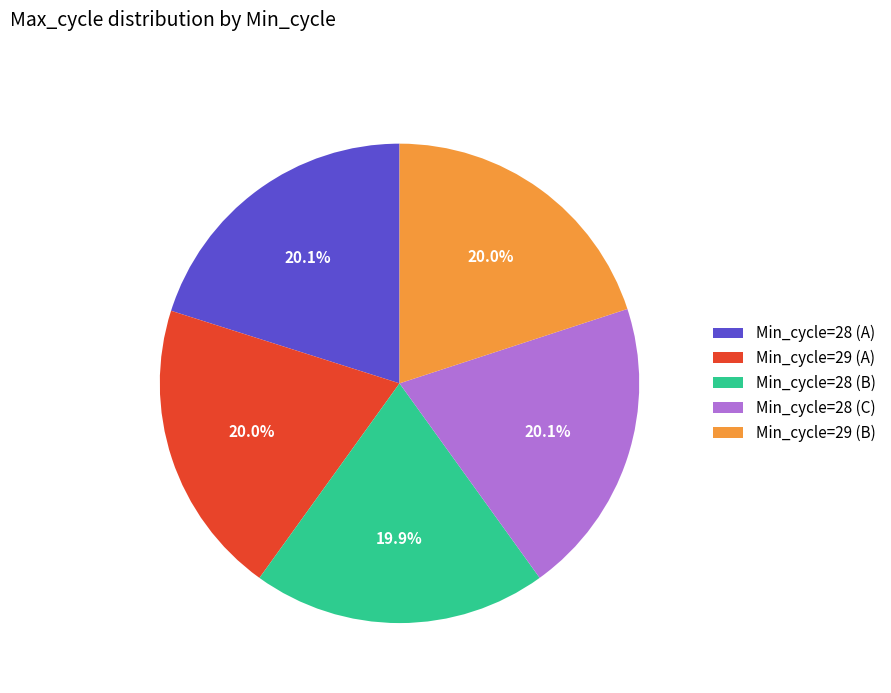

Approximately how many times larger is the value at Min_cycle=29 (A) compared to Min_cycle=29 (B)?

1.0